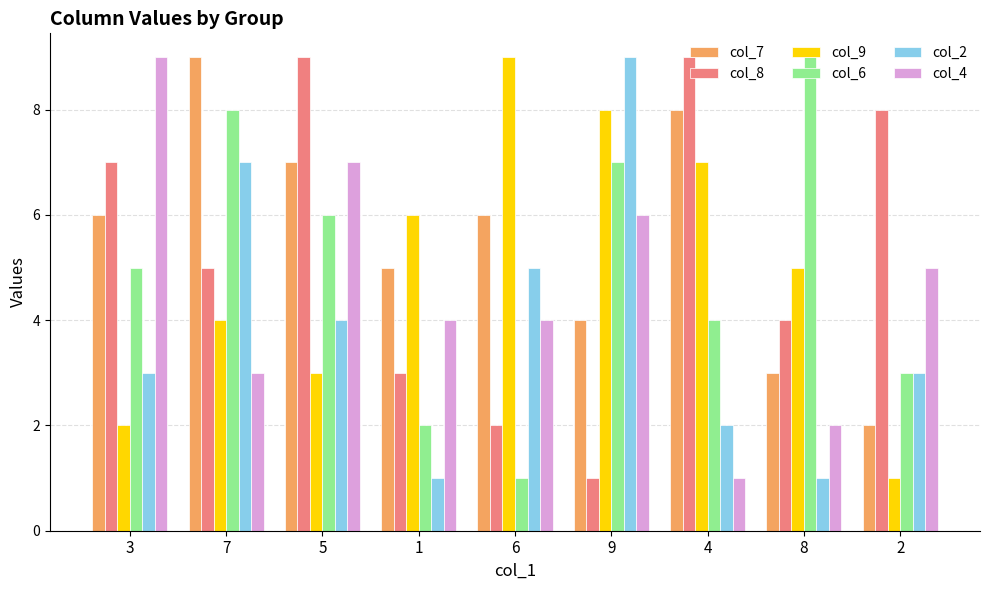

How many data points does each series have?

9